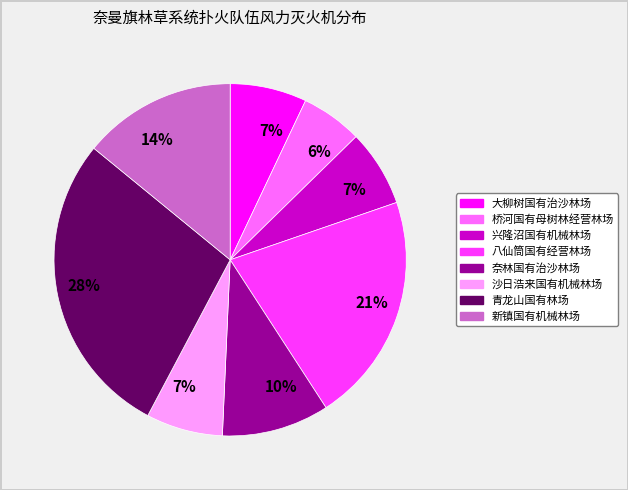

Is there any slice that represents more than half of the pie?

No